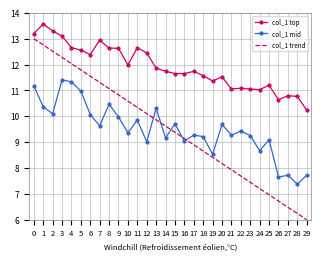

What is the difference between the col_1 top values at 18 and 2?

1.7